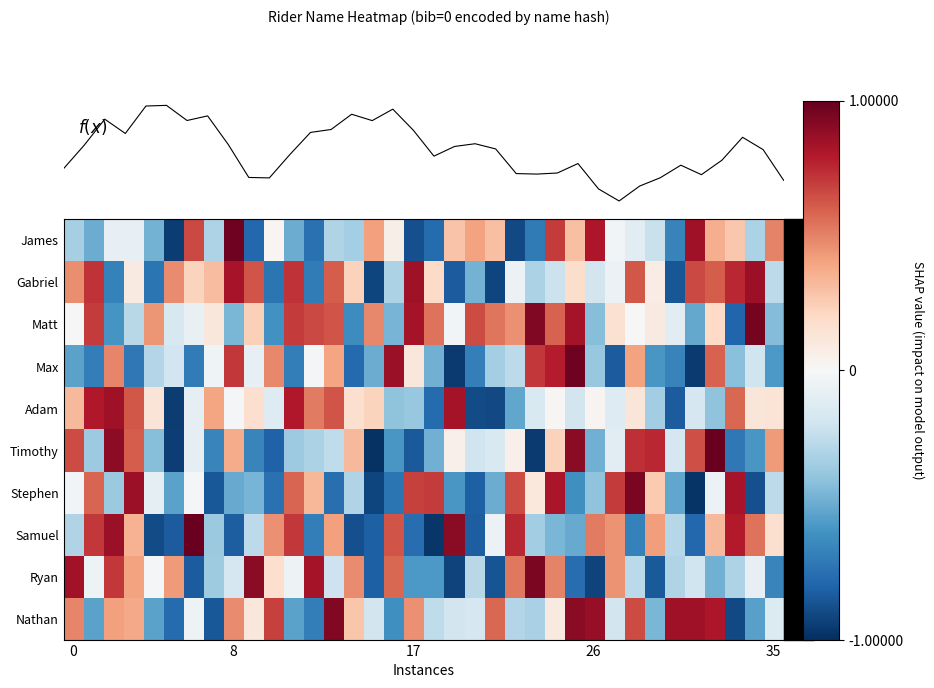

How many categories are shown in the chart?

36